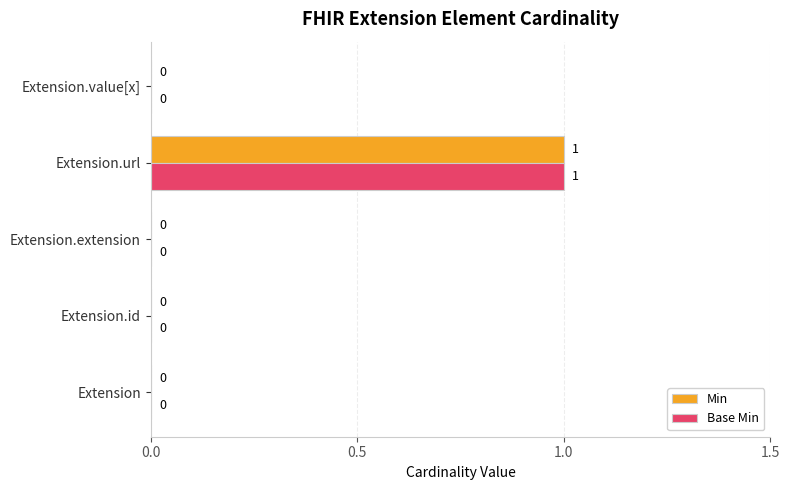

The Min series shows 1 at Extension. True or false?

False